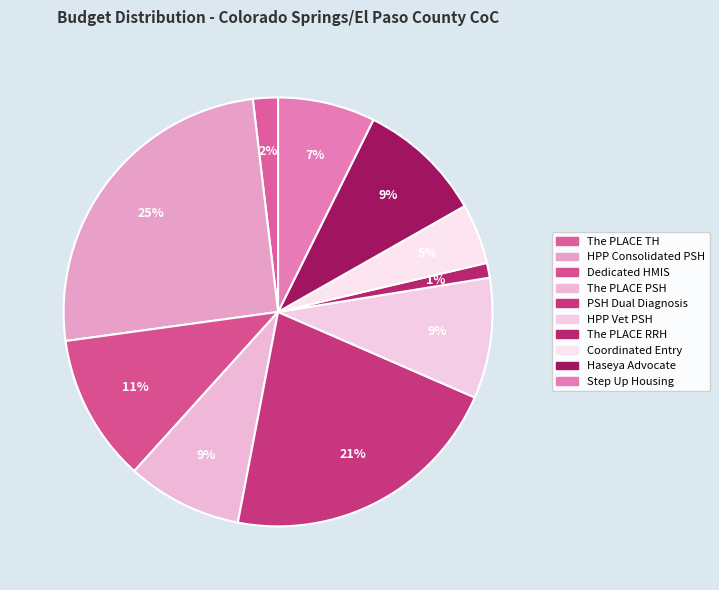

True or false: The PLACE TH accounts for 2% of the total.

True